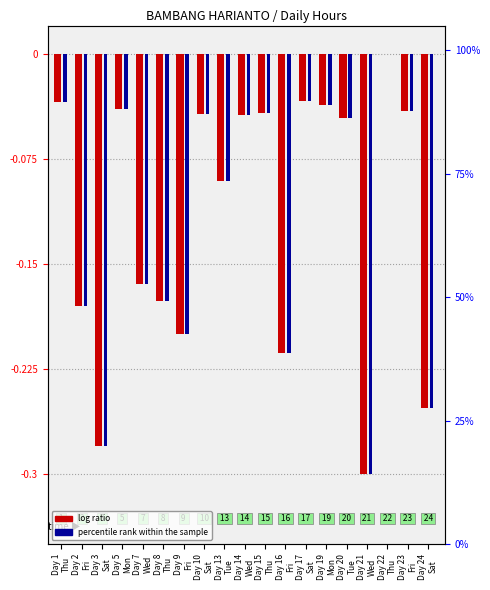

List the labels in order of percentile rank within the sample value, smallest first.

Day 21
Wed, Day 3
Sat, Day 24
Sat, Day 16
Fri, Day 9
Fri, Day 2
Fri, Day 8
Thu, Day 7
Wed, Day 13
Tue, Day 20
Tue, Day 14
Wed, Day 10
Sat, Day 15
Thu, Day 23
Fri, Day 5
Mon, Day 19
Mon, Day 1
Thu, Day 17
Sat, Day 22
Thu